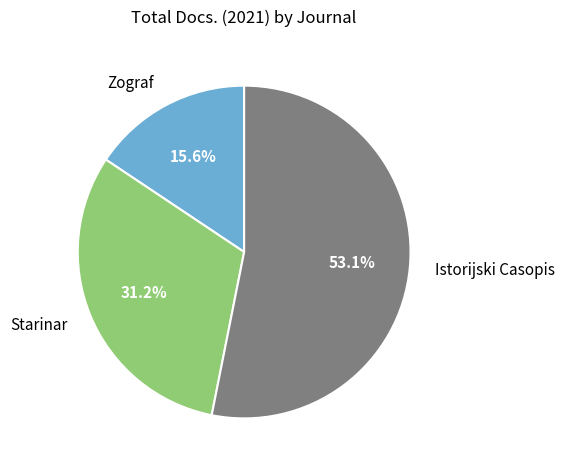

Which slice is the largest?

Istorijski Casopis